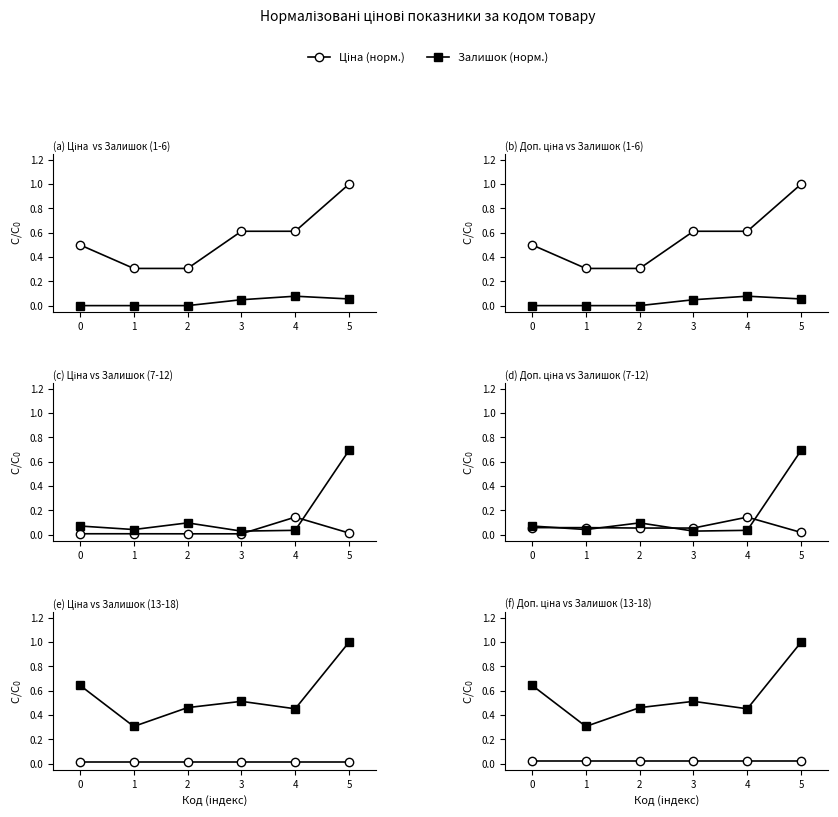

Is this an area chart (filled region under the line)?

No